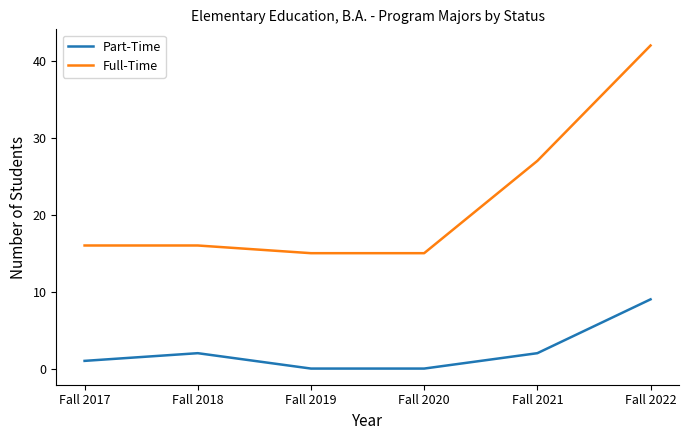

Reading left to right, what are all the values shown in this chart?

Part-Time: 1	2	0	0	2	9
Full-Time: 16	16	15	15	27	42